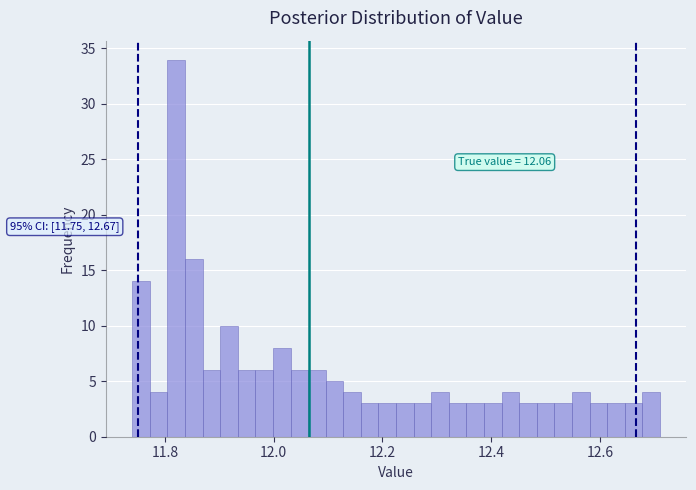

Read against the x-axis, roughly where is the centre of the tallest bar?

11.82